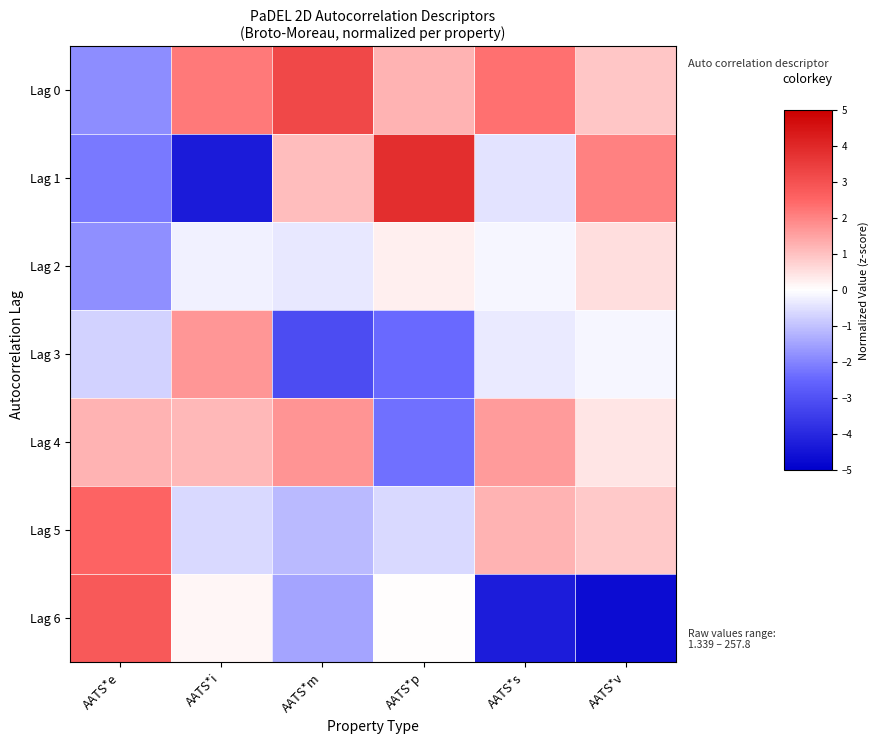

What is the spread (max minus min) of values at AATS*e?

5.0